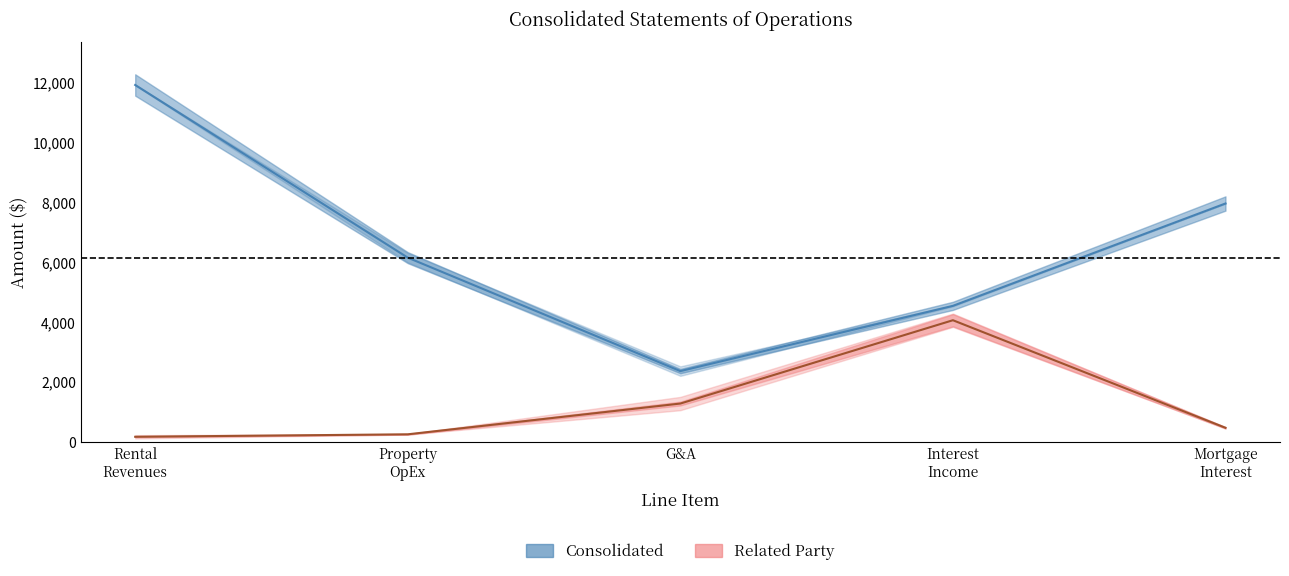

Reading right to left, extract all data points from this chart.

Consolidated (mid): Mortgage
Interest=7963.0	Interest
Income=4542.5	G&A=2362.0	Property
OpEx=6153.0	Rental
Revenues=11923.5
Related Party (mid): Mortgage
Interest=467.0	Interest
Income=4062.0	G&A=1277.5	Property
OpEx=249.5	Rental
Revenues=167.0